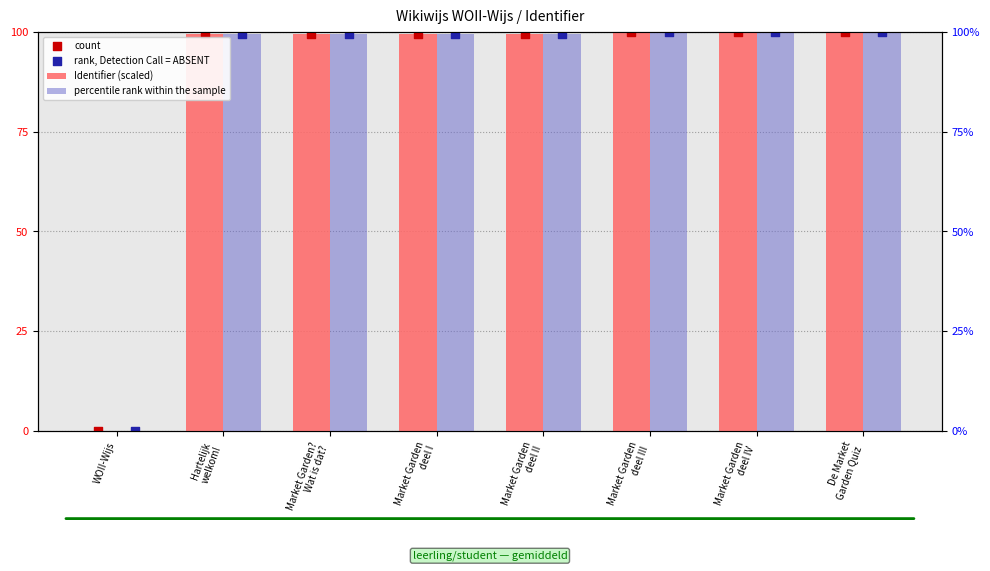

What are all the series names shown in the legend?

Identifier (scaled), percentile rank within the sample, count, rank, Detection Call = ABSENT